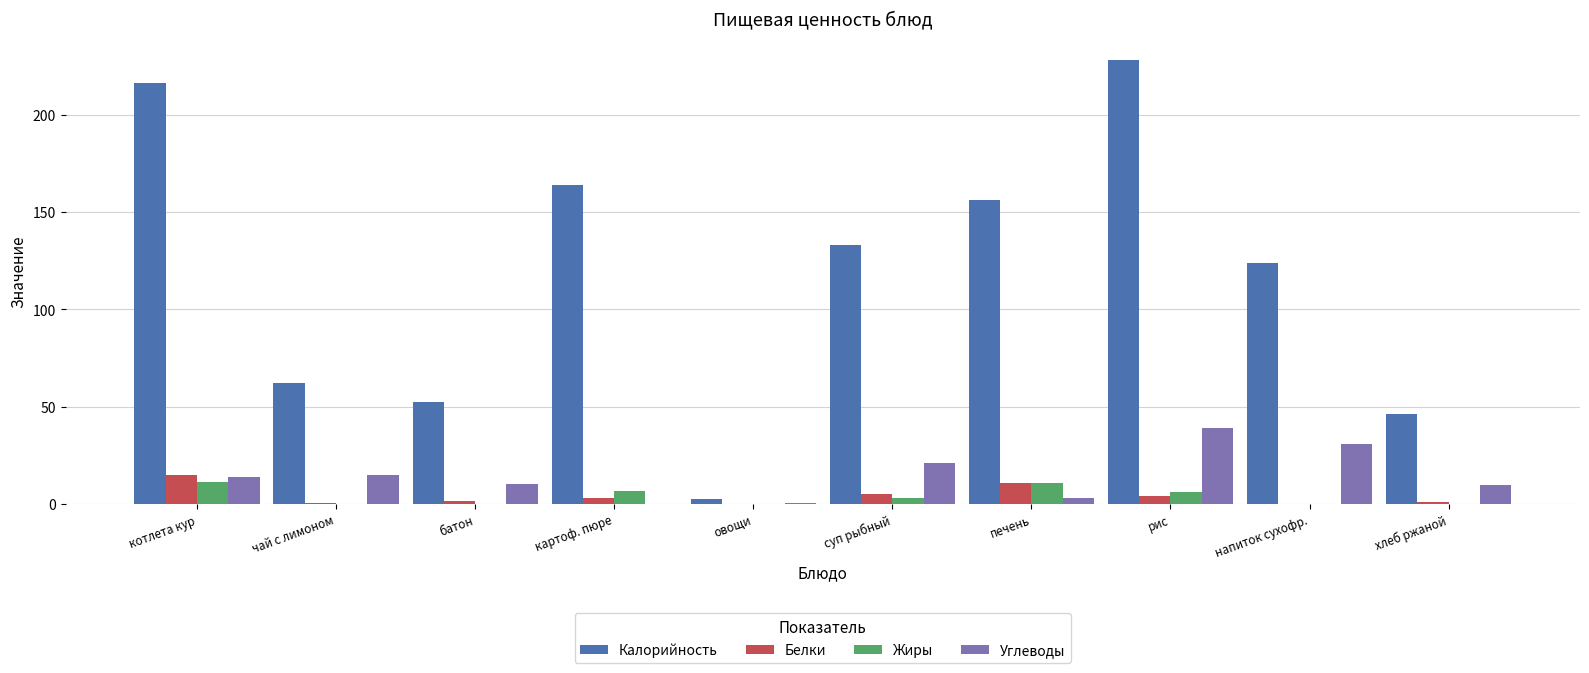

Read the Углеводы value at овощи.

0.5